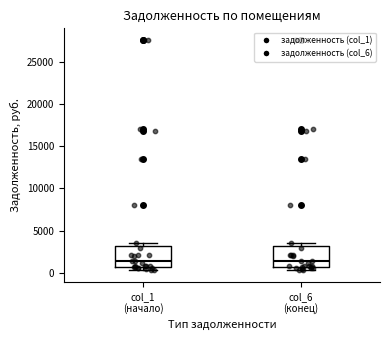

Where is the lower edge of the box for col_1 (начало) on the y-axis? The values are not printed on the chart, so give them approximately, as read against the axis.

500